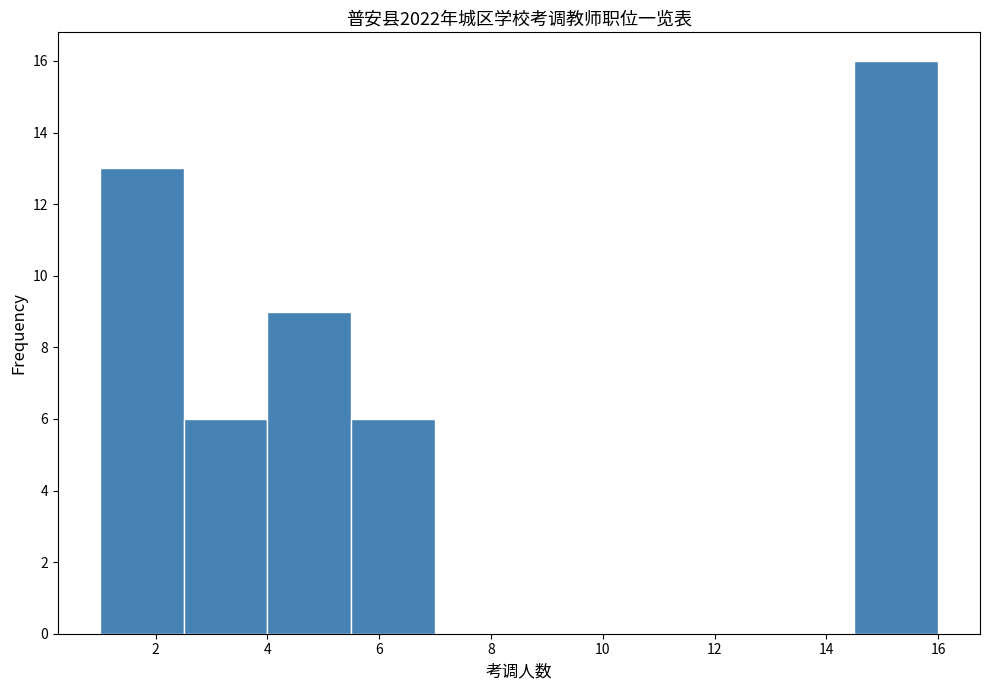

How tall is the bar that spans 4.0 to 5.5 on the x-axis? Neither the bar edges nor the heights are printed on the chart, so give them approximately, as read against the axes.

9